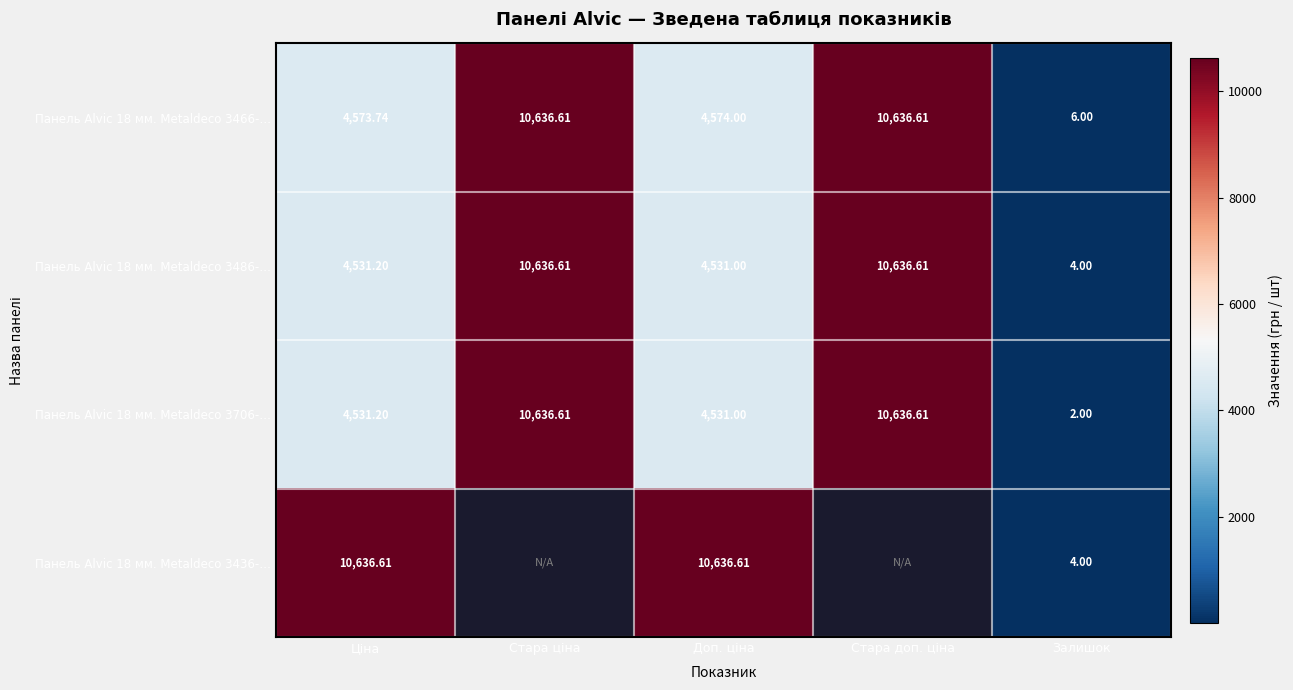

Which category has the lowest value in the Панель Alvic 18 мм. Metaldeco 3466-… series?

Залишок